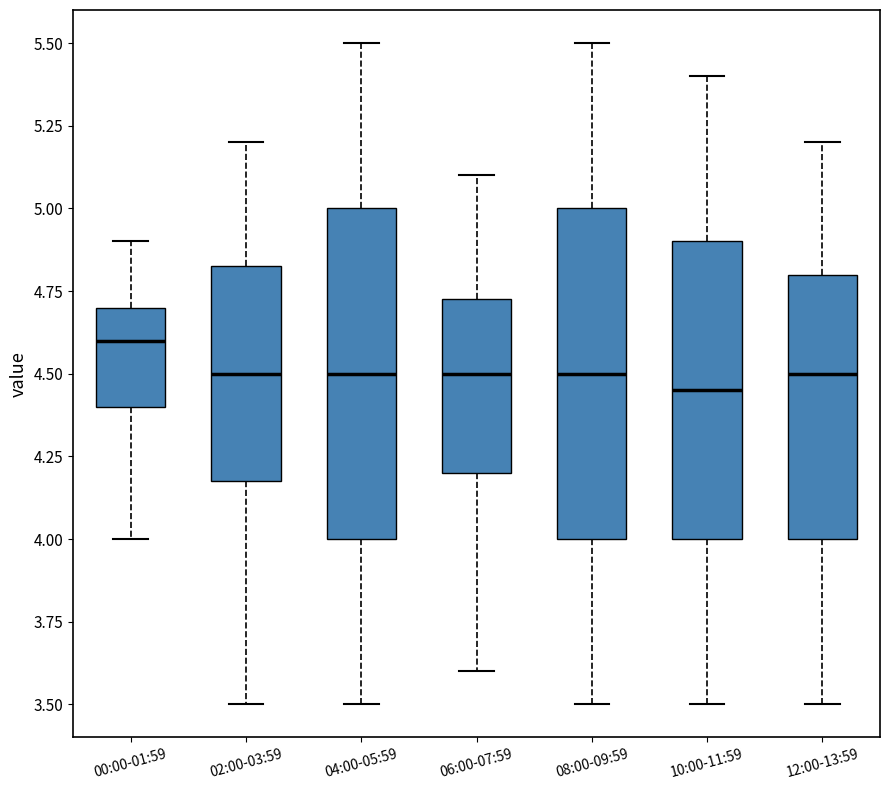

Reading left to right, transcribe this box plot: for each box, give where its median line is, the range the box spans, and where its two whiskers end, as read against the y-axis. The values are not printed on the chart, so give them approximately, as read against the axis.

00:00-01:59: median 4.60, box 4.40 to 4.70, whiskers 4.00 to 4.90
02:00-03:59: median 4.50, box 4.20 to 4.85, whiskers 3.50 to 5.20
04:00-05:59: median 4.50, box 4.00 to 5.00, whiskers 3.50 to 5.50
06:00-07:59: median 4.50, box 4.20 to 4.75, whiskers 3.60 to 5.10
08:00-09:59: median 4.50, box 4.00 to 5.00, whiskers 3.50 to 5.50
10:00-11:59: median 4.45, box 4.00 to 4.90, whiskers 3.50 to 5.40
12:00-13:59: median 4.50, box 4.00 to 4.80, whiskers 3.50 to 5.20